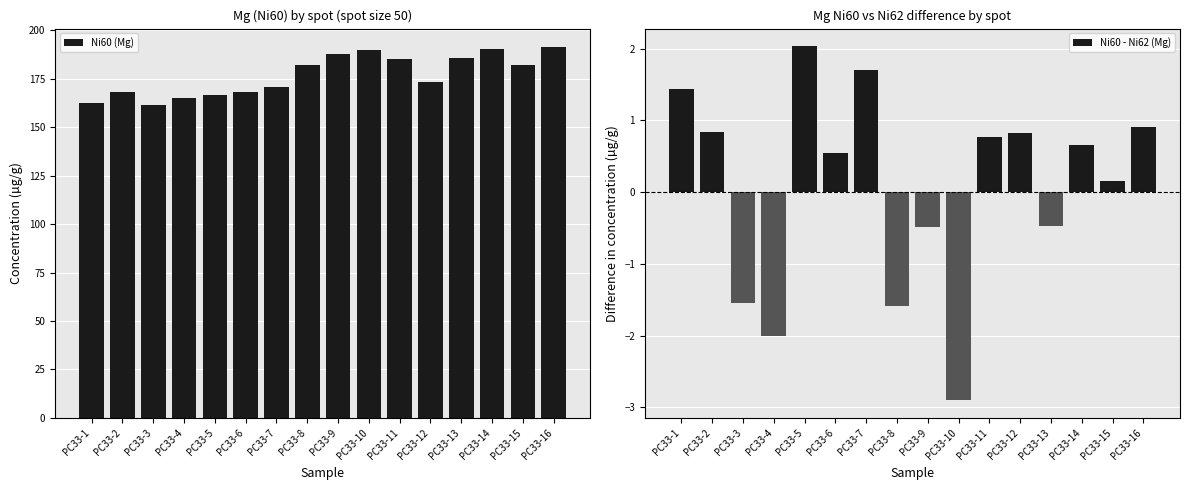

What is the value of the Ni60 - Ni62 (Mg) bar at the 7th from the left?

1.7